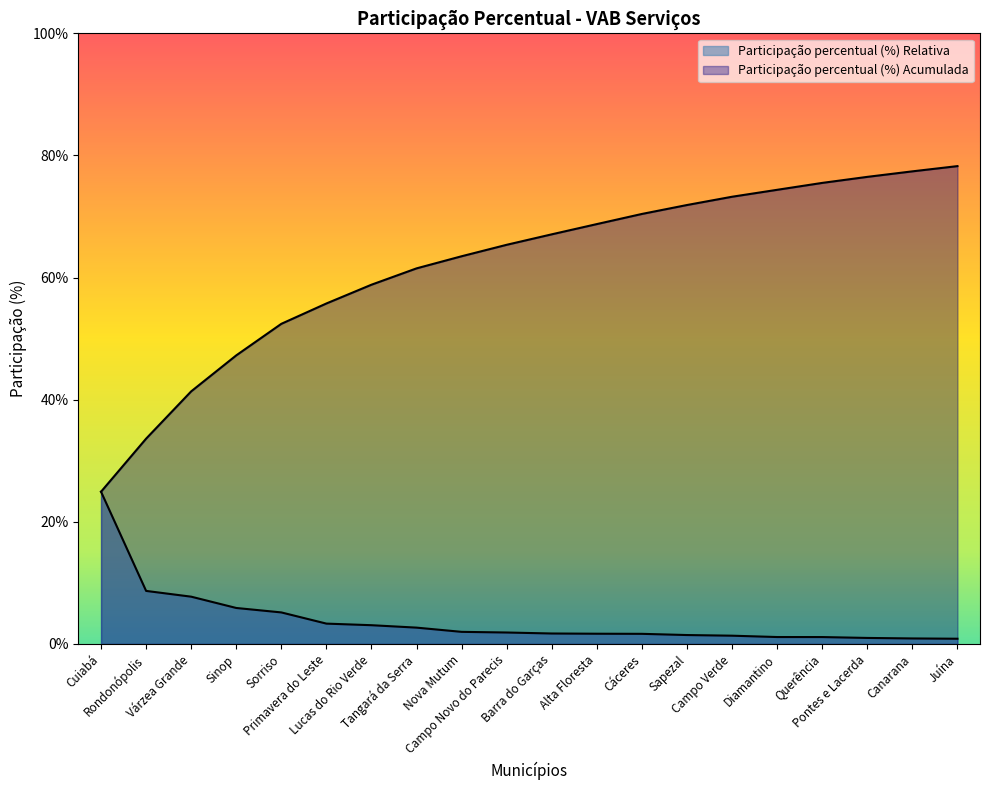

How many values in the Participação percentual (%) Acumulada series are below 67?

10